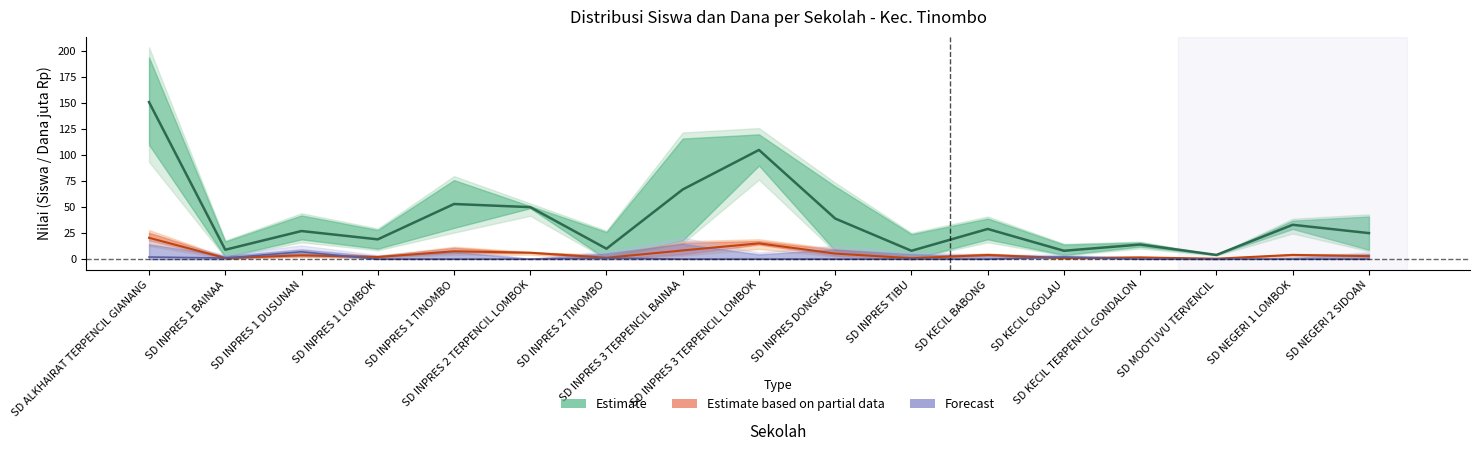

What is the average value of the Estimate series?

38.3